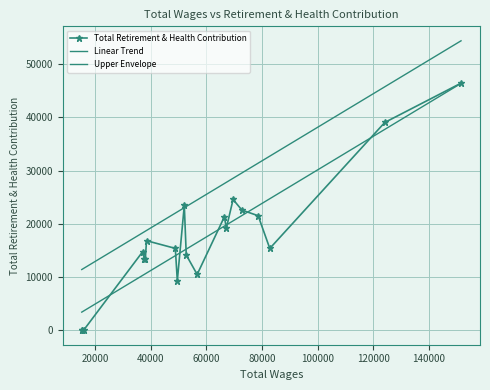

Reading left to right, what are all the values shown in this chart?

Total Retirement & Health Contribution: 0.0	0.0	3.0	14757.0	13451.0	13445.0	16821.0	15377.0	9319.0	23453.0	14133.0	10481.0	21293.0	19224.0	24564.0	22567.0	21514.0	15367.0	39032.0	46415.0
Linear Trend: 3404.9	3420.0	3614.4	10306.6	10503.5	10607.6	10742.8	14005.3	14230.8	15021.8	15244.1	16478.0	19556.1	19788.2	20548.4	21550.4	23387.8	24705.3	37730.8	46369.2
Upper Envelope: 11404.9	11420.0	11614.4	18306.6	18503.5	18607.6	18742.8	22005.3	22230.8	23021.8	23244.1	24478.0	27556.1	27788.2	28548.4	29550.4	31387.8	32705.3	45730.8	54369.2